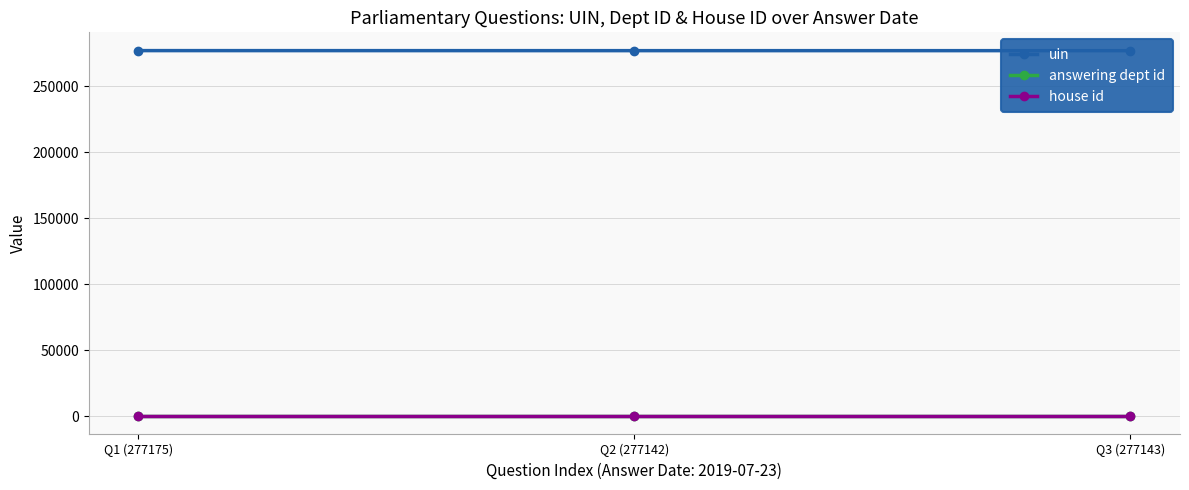

What is the greatest value displayed?

277175